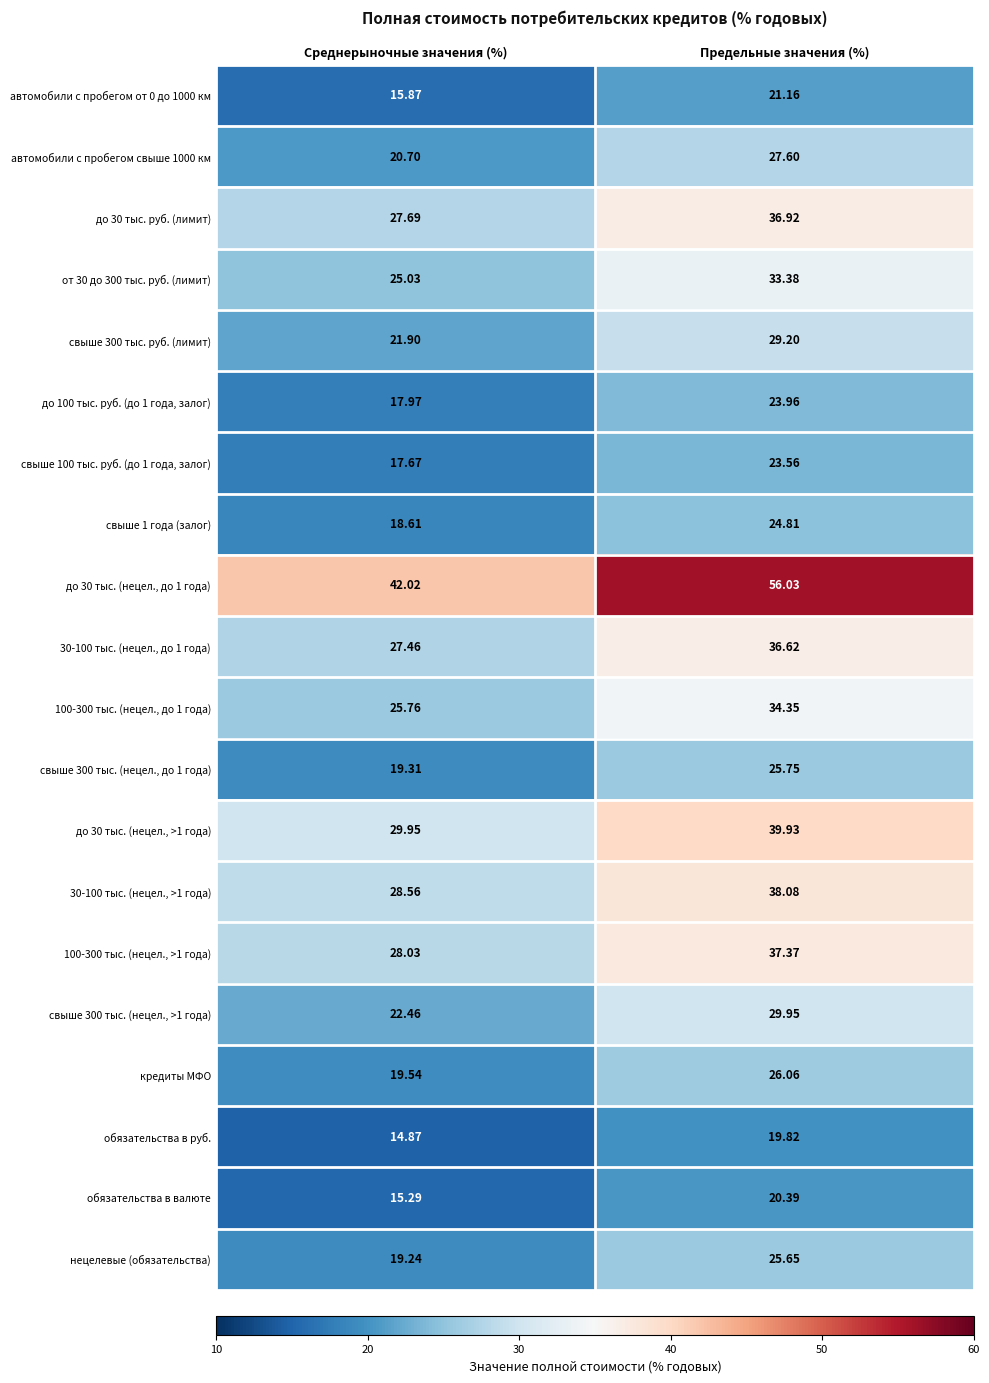

List the labels in order of 100-300 тыс. (нецел., >1 года) value, smallest first.

Среднерыночные значения (%), Предельные значения (%)